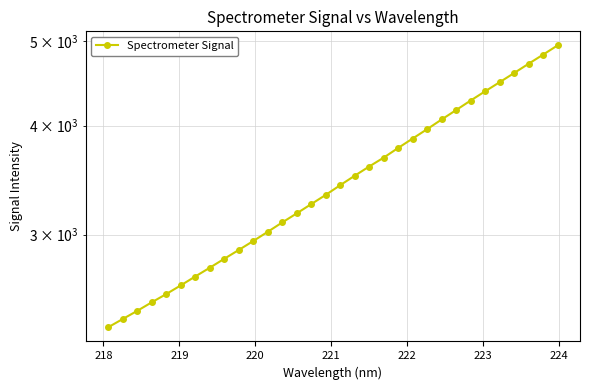

True or false: the data shows 3499.1 at 217.

False